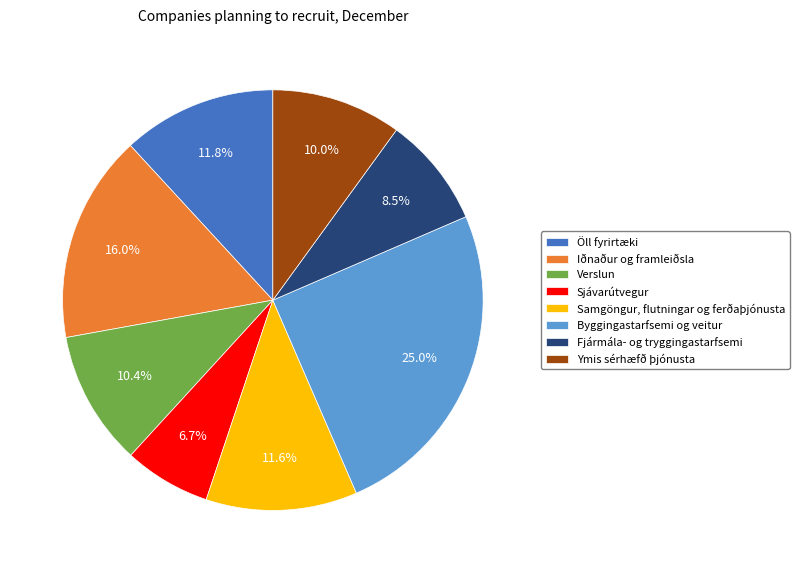

Between Sjávarútvegur and Iðnaður og framleiðsla, which is larger?

Iðnaður og framleiðsla